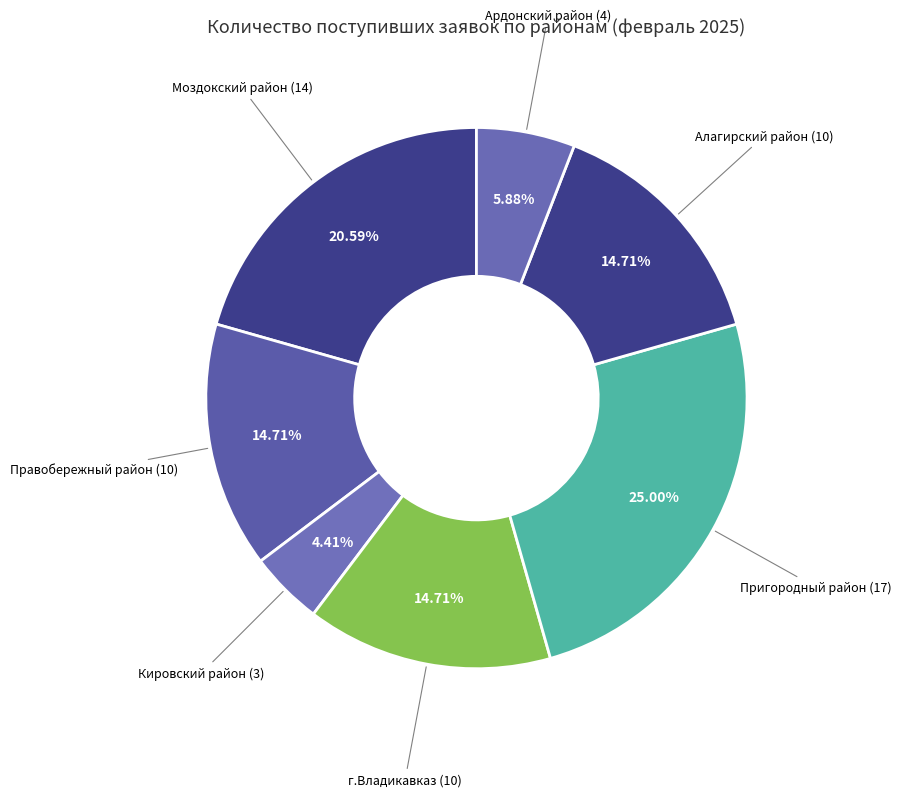

Does any single category account for the majority?

No